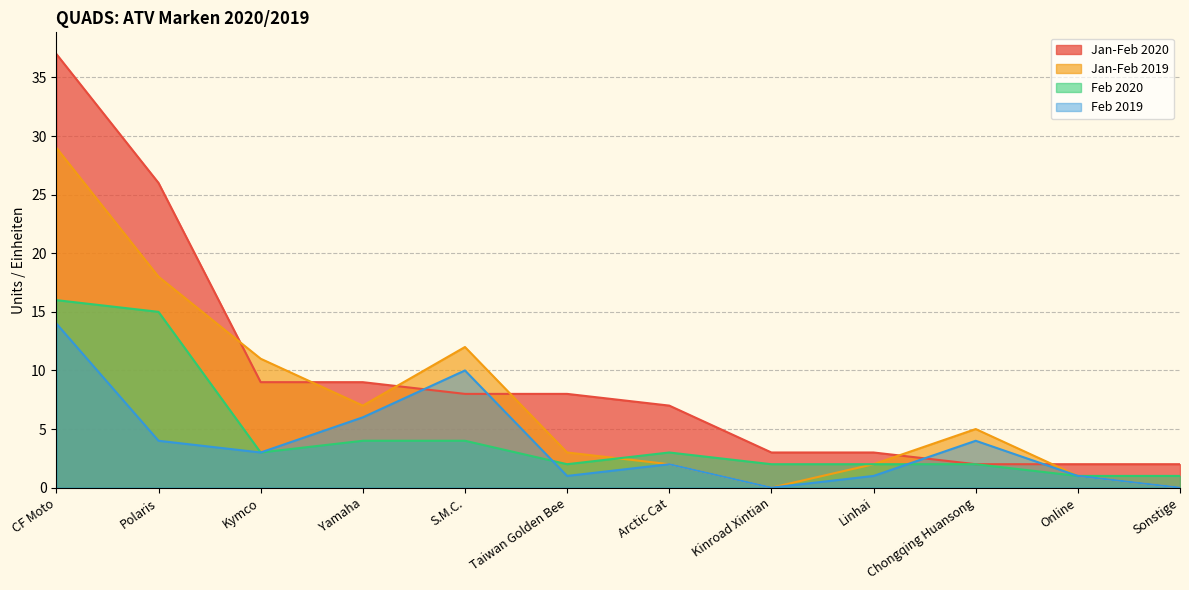

At how many categories does at least one series exceed 26?

1